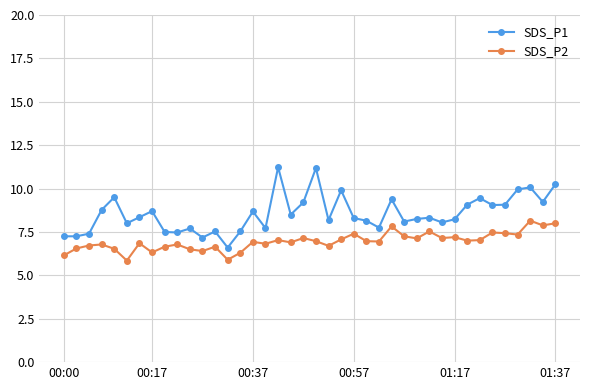

How many values in the SDS_P2 series are below 6?

2